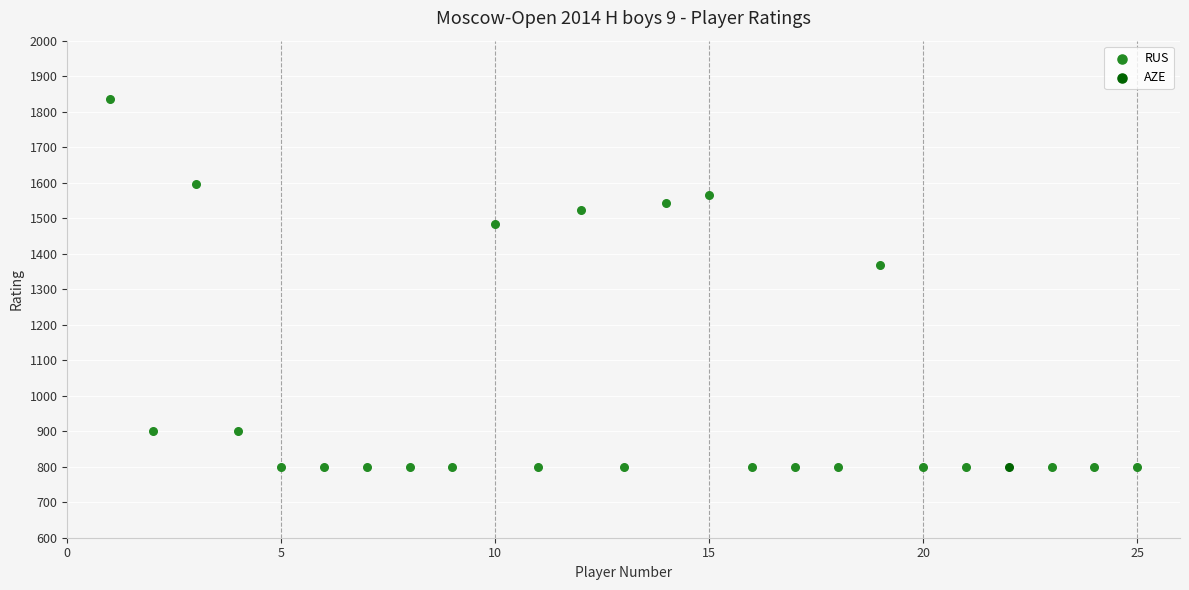

What are all the series names shown in the legend?

RUS, AZE